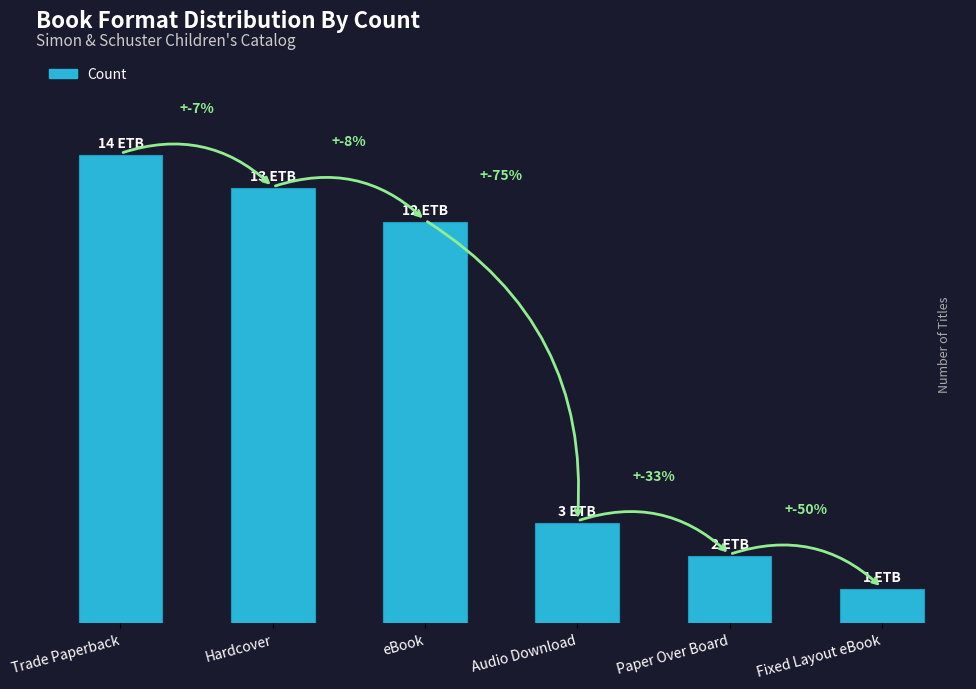

Approximately how many times larger is the value at Paper Over Board compared to Hardcover?

0.2